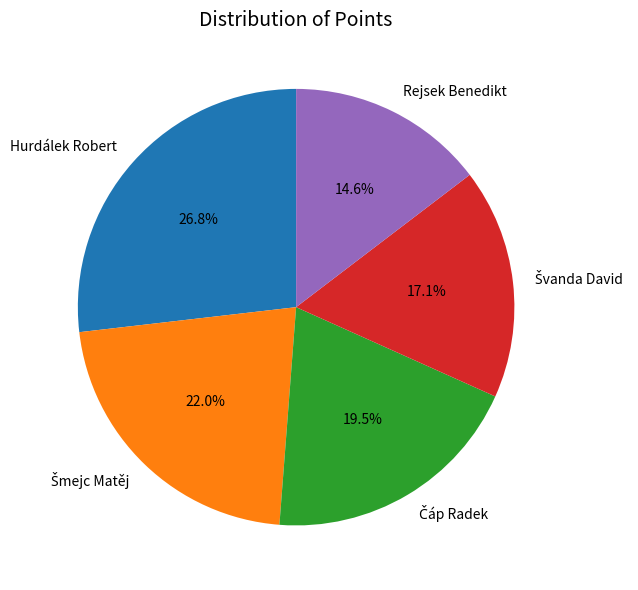

True or false: Rejsek Benedikt accounts for 15% of the total.

True